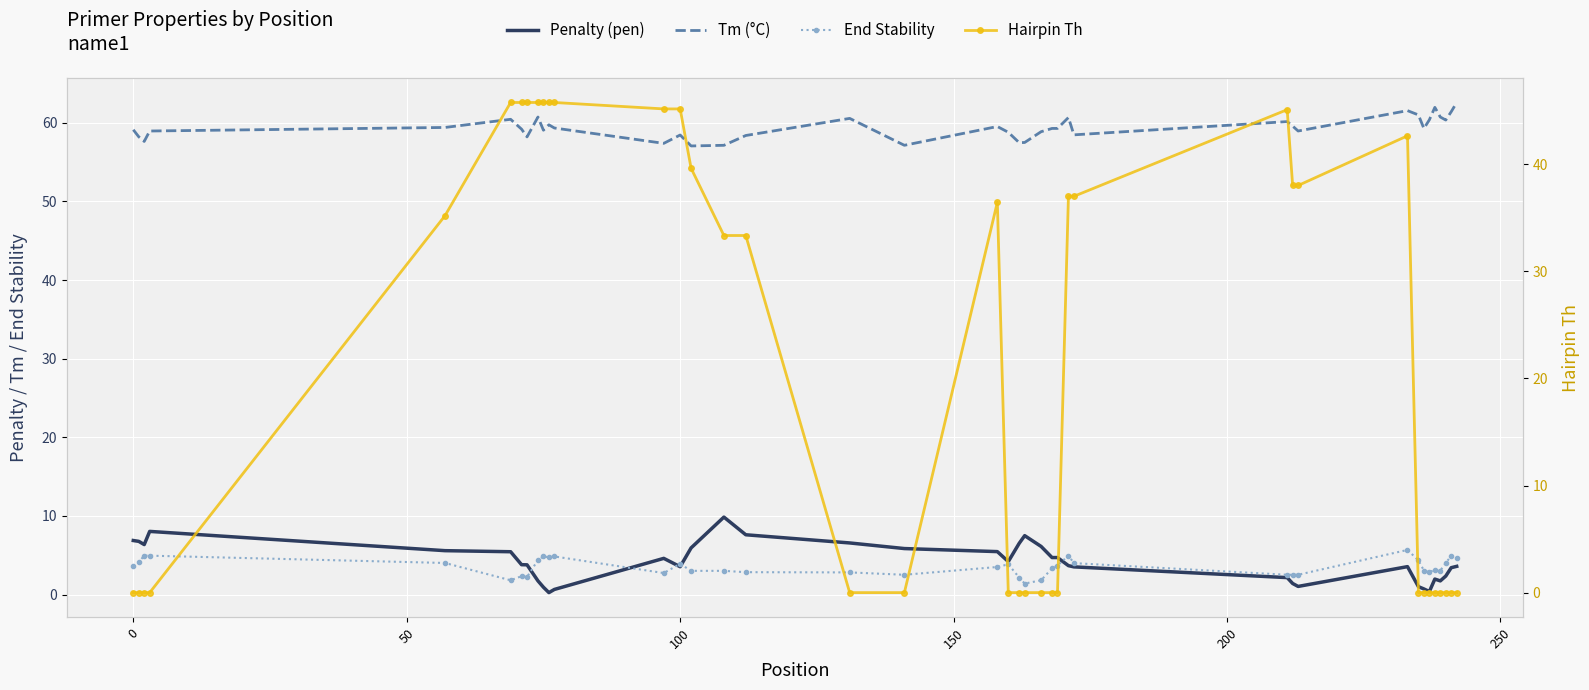

What is the difference between the maximum and second lowest values in the Penalty (pen) series?

9.5